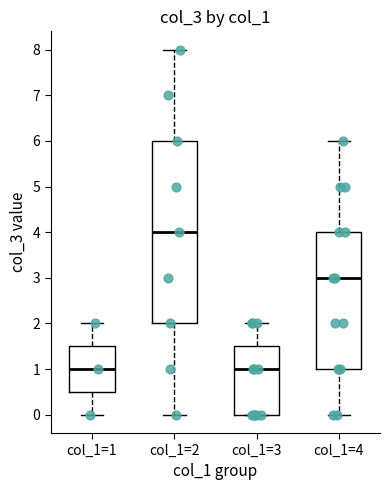

Reading left to right, read every box against the y-axis: the position of its median line, the range the box covers, and the ends of its whiskers. The values are not printed on the chart, so give them approximately, as read against the axis.

col_1=1: median 1.0, box 0.5 to 1.5, whiskers 0.0 to 2.0
col_1=2: median 4.0, box 2.0 to 6.0, whiskers 0.0 to 8.0
col_1=3: median 1.0, box 0.0 to 1.5, whiskers 0.0 to 2.0
col_1=4: median 3.0, box 1.0 to 4.0, whiskers 0.0 to 6.0